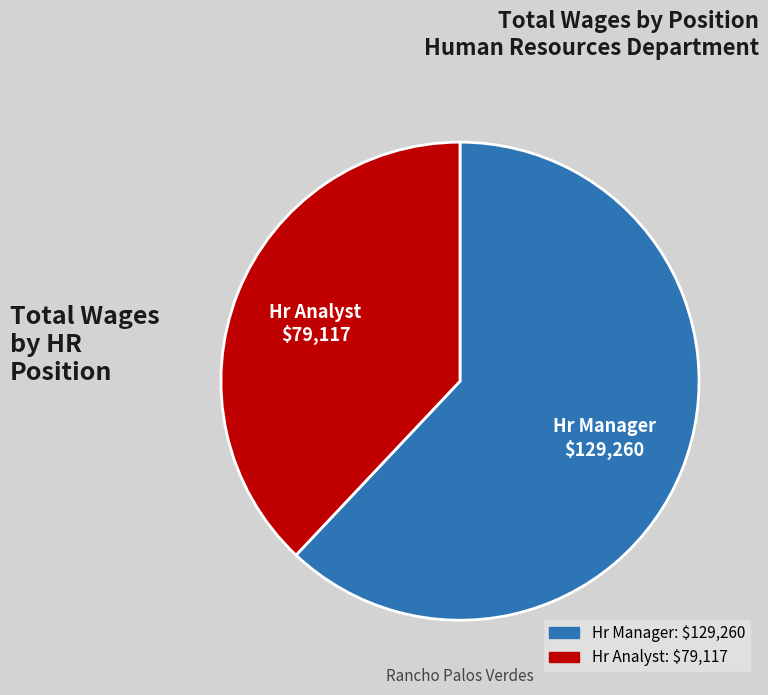

Is it true that Hr Analyst is 47% of the pie?

False